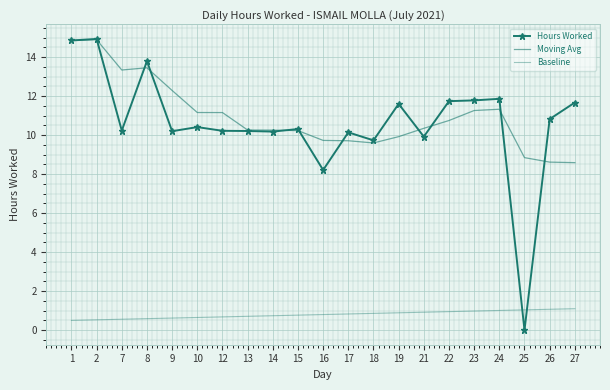

How many data points in Hours Worked are above 10?

17